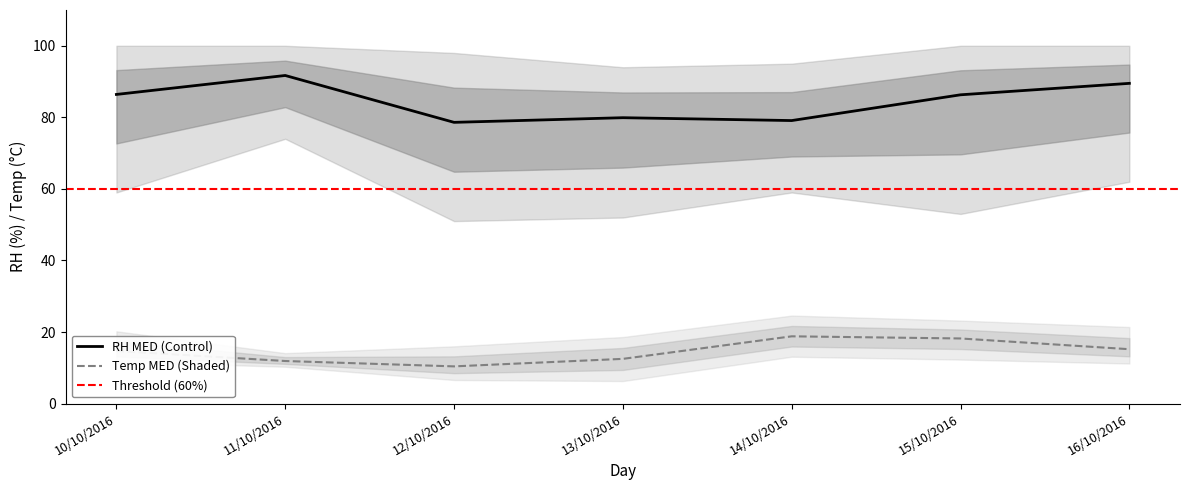

How many data points in Temp MAX (C) are above 20?

4